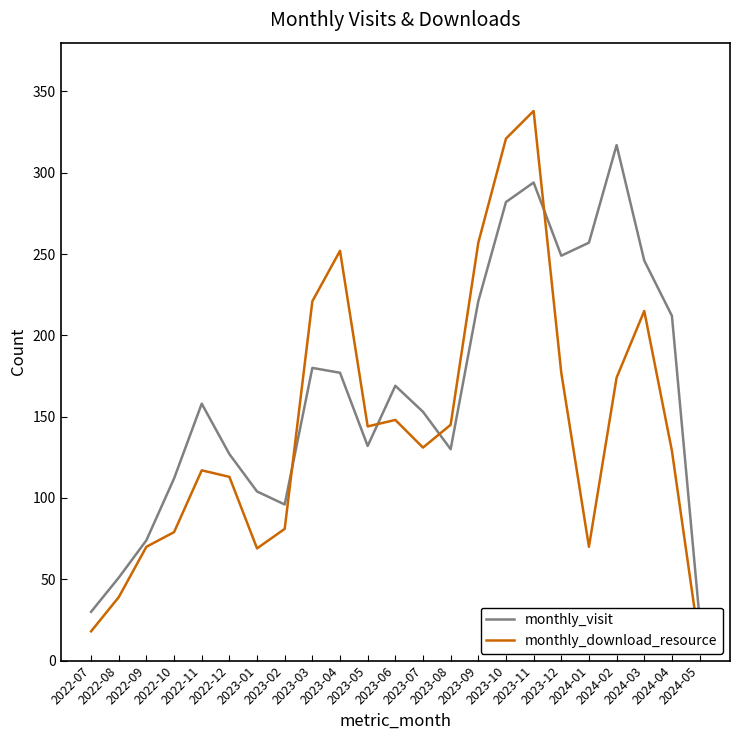

At which label does monthly_visit first exceed 158?

2023-03